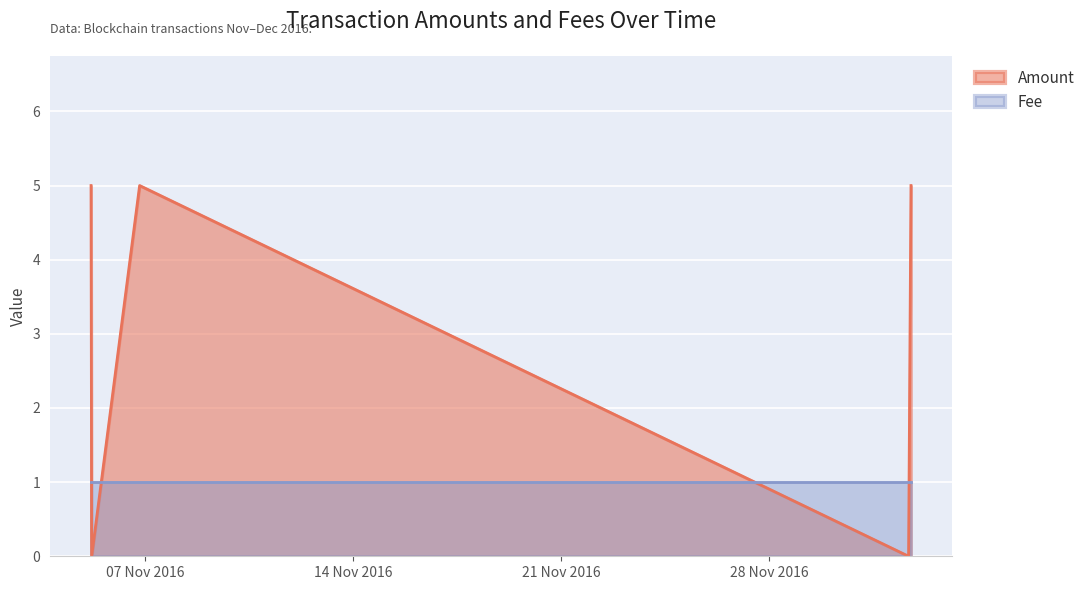

Reading left to right, what are all the values shown in this chart?

2016-11-05 04:19:23=5	2016-11-05 04:51:08=0	2016-11-06 19:34:13=5	2016-12-02 16:40:26=0	2016-12-02 18:35:43=5